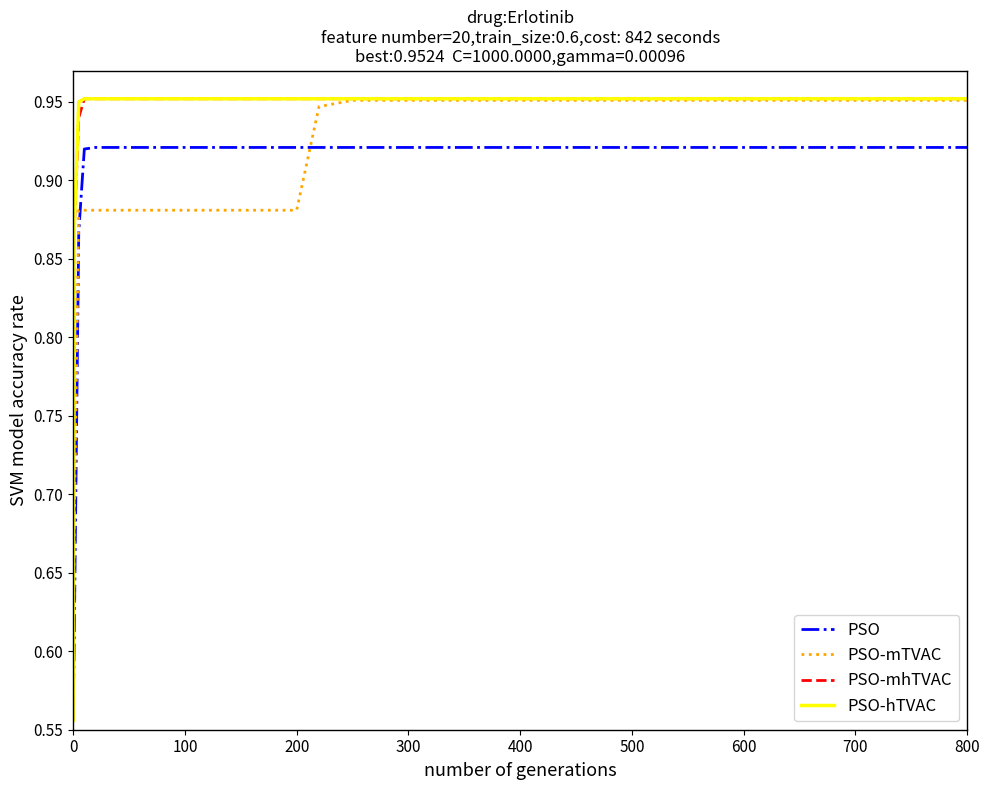

What are all the series names shown in the legend?

PSO, PSO-mTVAC, PSO-mhTVAC, PSO-hTVAC